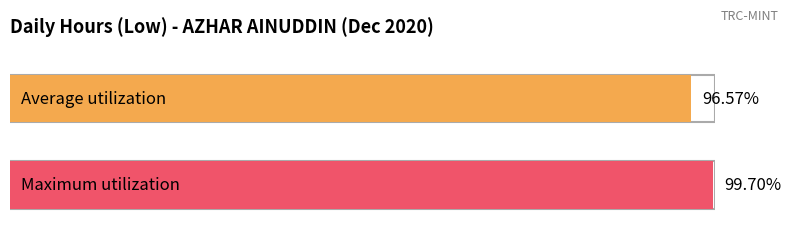

The value at 4 is 3.8. True or false?

False